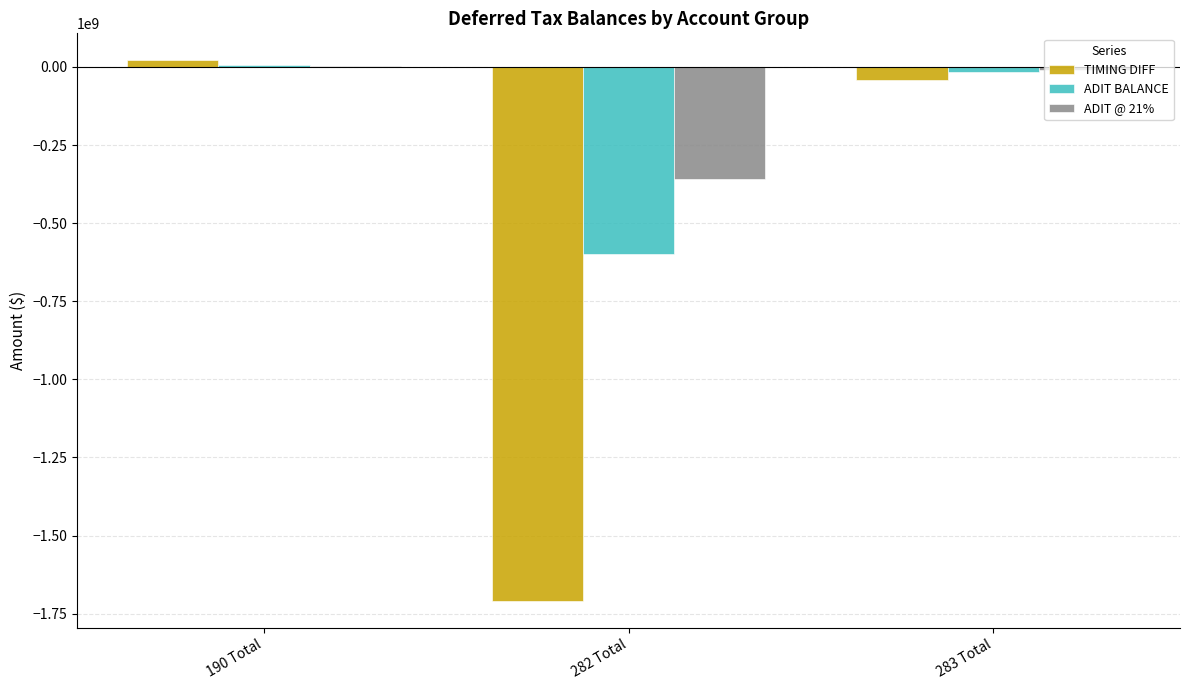

Is it true that ADIT BALANCE equals -285502261.2 at 282 Total?

False